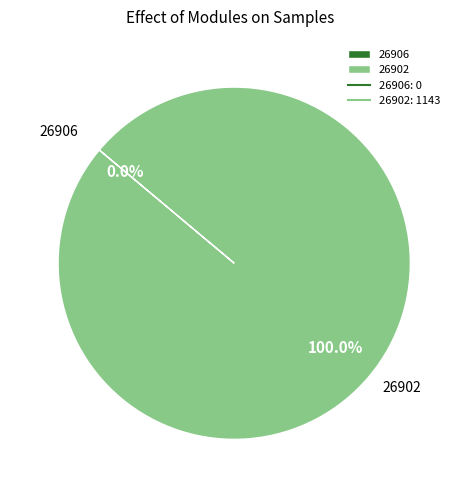

Is it true that 26902 is 99% of the pie?

False